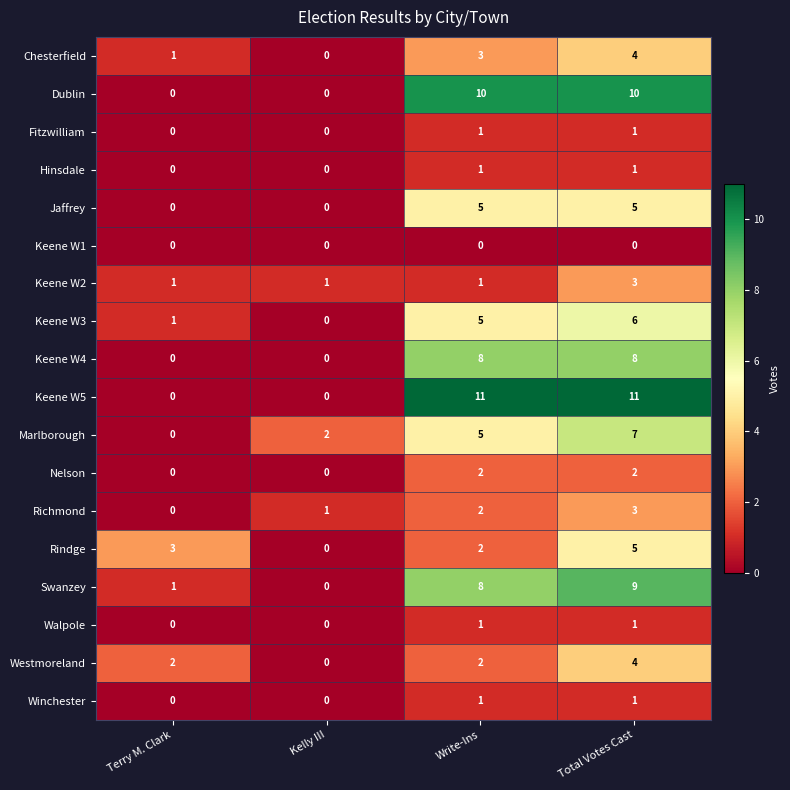

What is the greatest value displayed?

11